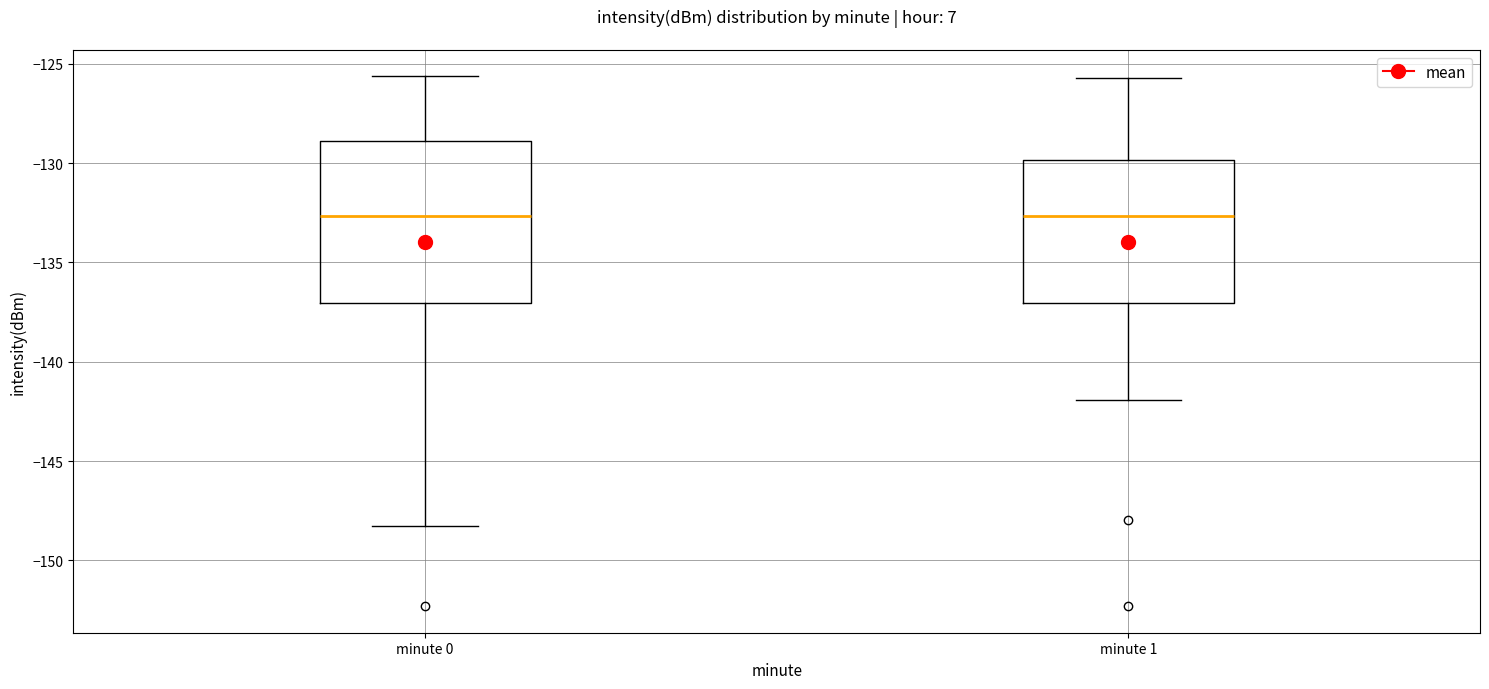

Which box is the tallest, from its lower edge to its upper edge?

minute 0